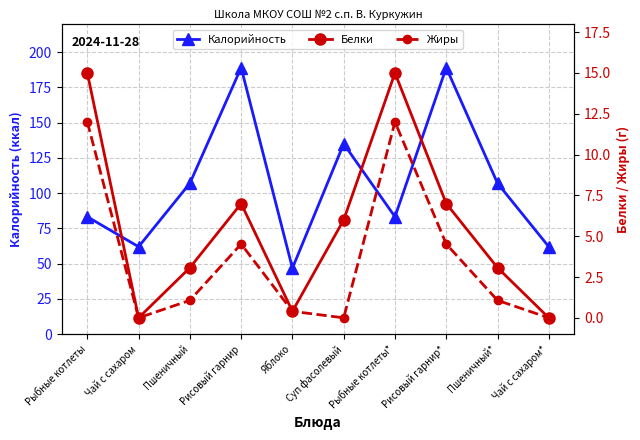

What is the sum of all Калорийность values?

1064.3